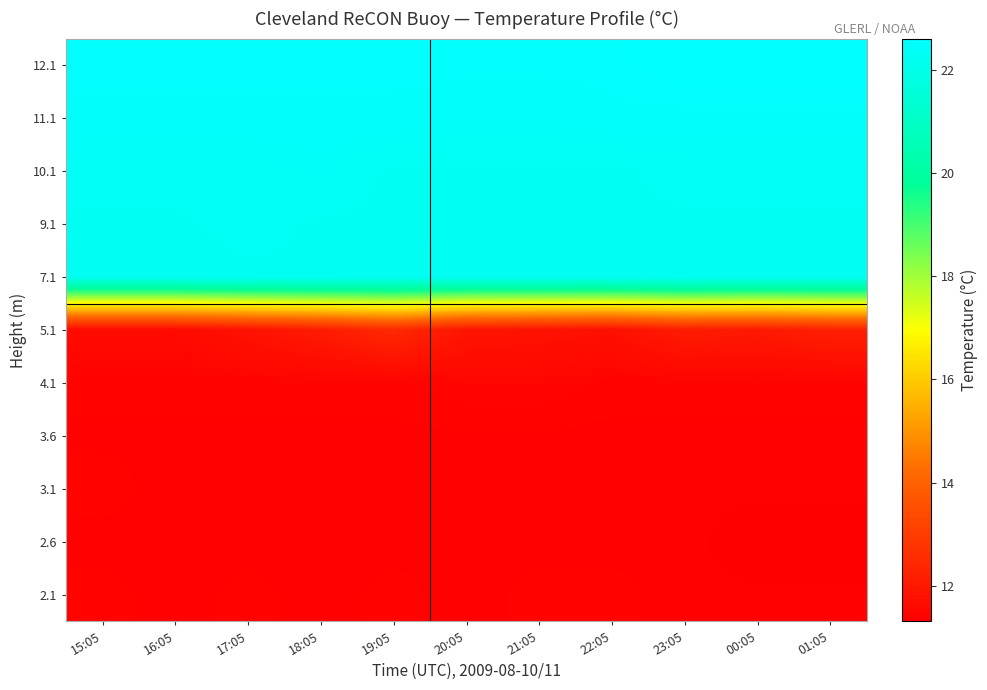

Reading left to right, what are all the values shown in this chart?

2.1: 15:05=11.4	16:05=11.4	17:05=11.4	18:05=11.4	19:05=11.4	20:05=11.4	21:05=11.4	22:05=11.4	23:05=11.4	00:05=11.4	01:05=11.4
2.6: 15:05=11.4	16:05=11.4	17:05=11.4	18:05=11.4	19:05=11.4	20:05=11.4	21:05=11.4	22:05=11.4	23:05=11.4	00:05=11.3	01:05=11.3
3.1: 15:05=11.4	16:05=11.4	17:05=11.4	18:05=11.4	19:05=11.4	20:05=11.4	21:05=11.4	22:05=11.4	23:05=11.4	00:05=11.4	01:05=11.4
3.6: 15:05=11.4	16:05=11.4	17:05=11.4	18:05=11.4	19:05=11.4	20:05=11.4	21:05=11.4	22:05=11.4	23:05=11.4	00:05=11.4	01:05=11.4
4.1: 15:05=11.4	16:05=11.4	17:05=11.4	18:05=11.4	19:05=11.4	20:05=11.5	21:05=11.5	22:05=11.4	23:05=11.4	00:05=11.4	01:05=11.4
5.1: 15:05=11.6	16:05=11.6	17:05=11.8	18:05=12.1	19:05=12.5	20:05=11.9	21:05=11.8	22:05=11.8	23:05=12.1	00:05=12.0	01:05=12.2
7.1: 15:05=22.2	16:05=22.2	17:05=22.3	18:05=22.3	19:05=22.2	20:05=22.2	21:05=22.2	22:05=22.2	23:05=22.3	00:05=22.2	01:05=22.2
9.1: 15:05=22.3	16:05=22.3	17:05=22.3	18:05=22.3	19:05=22.3	20:05=22.3	21:05=22.3	22:05=22.3	23:05=22.3	00:05=22.3	01:05=22.3
10.1: 15:05=22.3	16:05=22.3	17:05=22.3	18:05=22.4	19:05=22.3	20:05=22.3	21:05=22.3	22:05=22.3	23:05=22.3	00:05=22.3	01:05=22.3
11.1: 15:05=22.5	16:05=22.5	17:05=22.5	18:05=22.5	19:05=22.5	20:05=22.4	21:05=22.4	22:05=22.5	23:05=22.5	00:05=22.5	01:05=22.5
12.1: 15:05=22.5	16:05=22.5	17:05=22.5	18:05=22.5	19:05=22.5	20:05=22.5	21:05=22.5	22:05=22.5	23:05=22.6	00:05=22.6	01:05=22.6